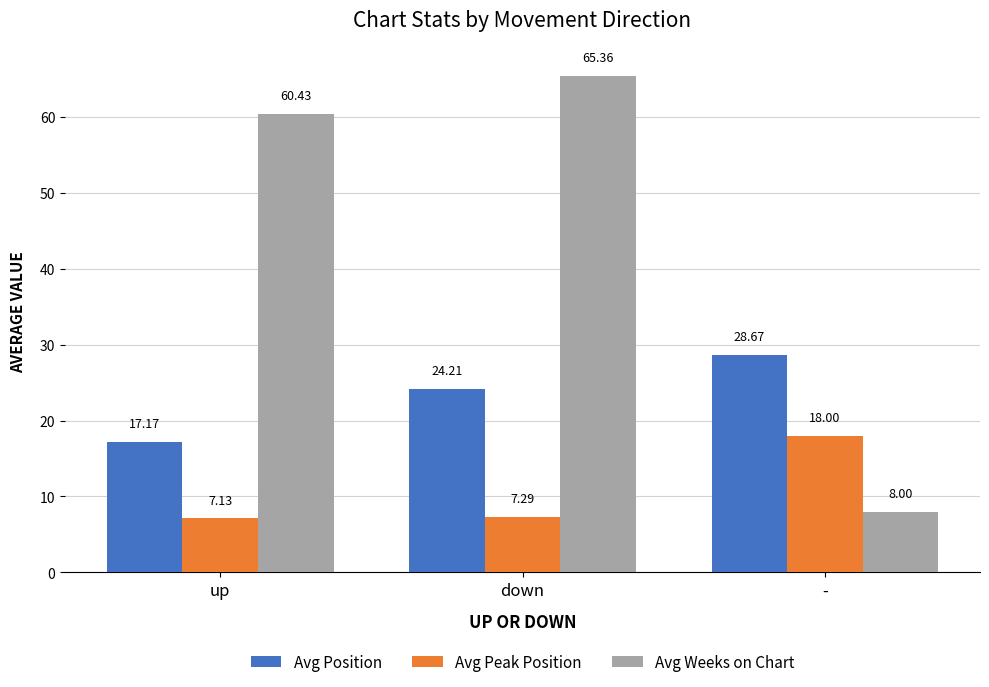

What is the label of the 3rd bar from the right?

up